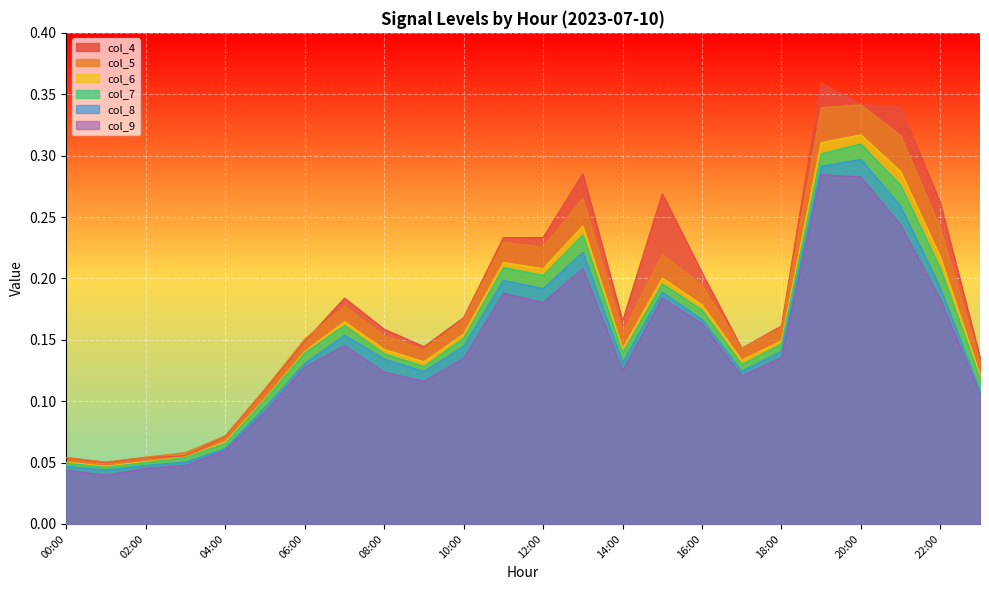

True or false: col_9 and col_4 intersect in this chart.

False